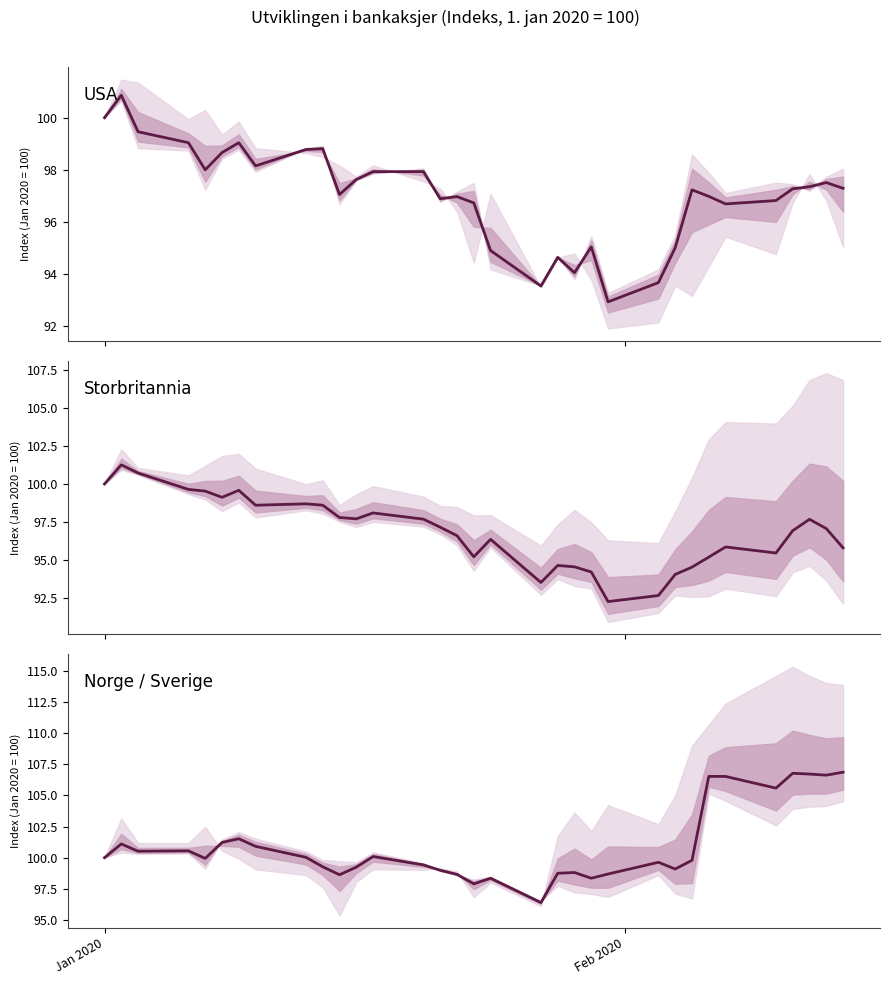

What is the lowest value of the USA series?

92.9